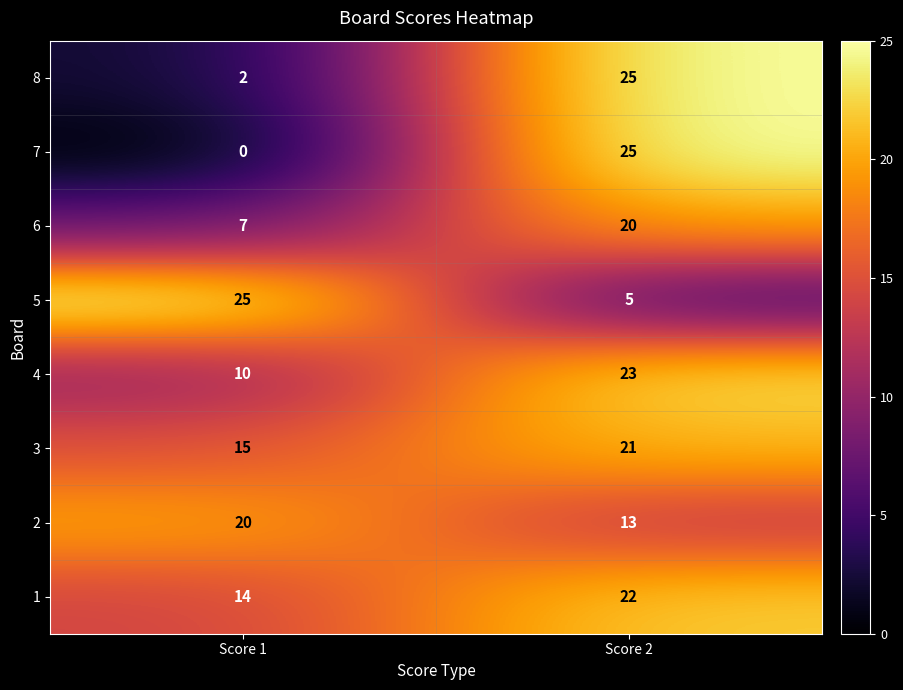

True or false: 2 has a value of 13 at Score 2.

True